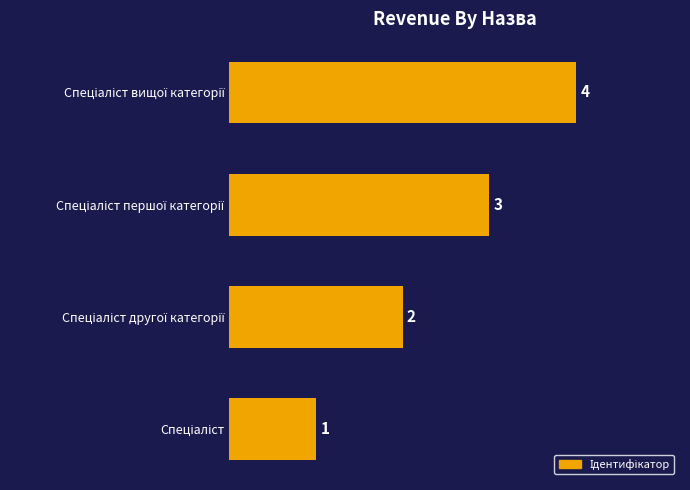

What is the sum of all values?

10